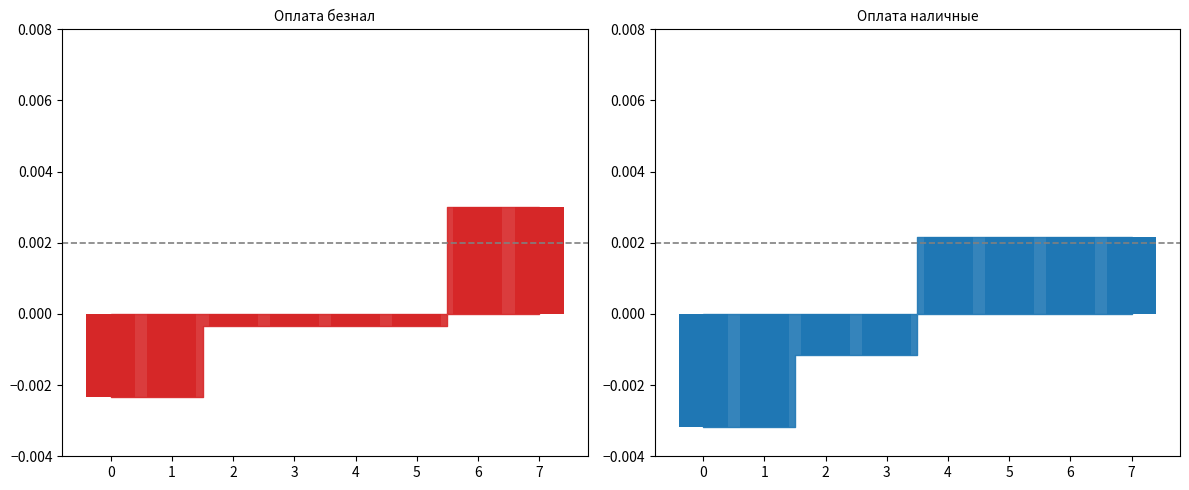

The безнал_bar series shows -0.0 at 4. True or false?

True